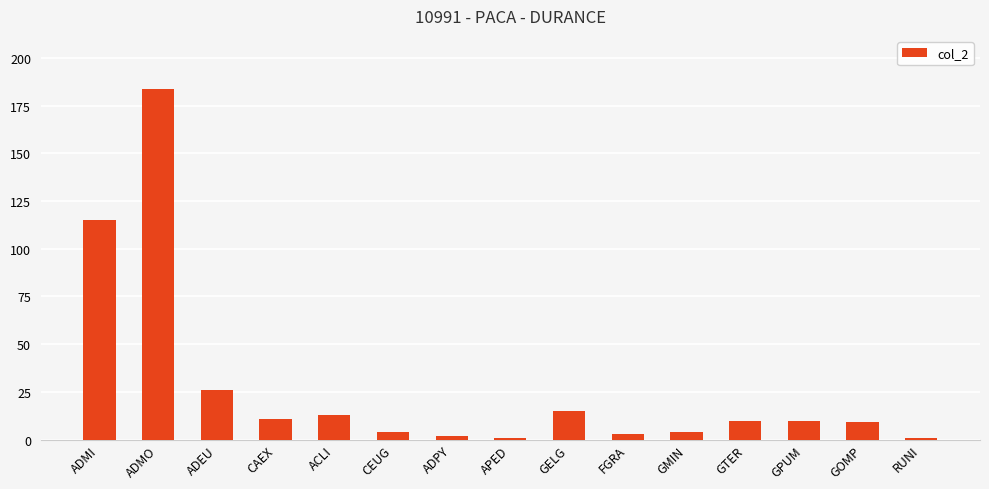

What is the average value?

27